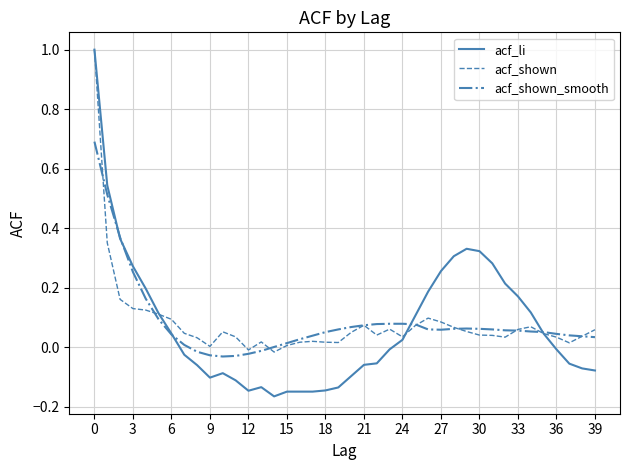

How many lines are shown in the chart?

3